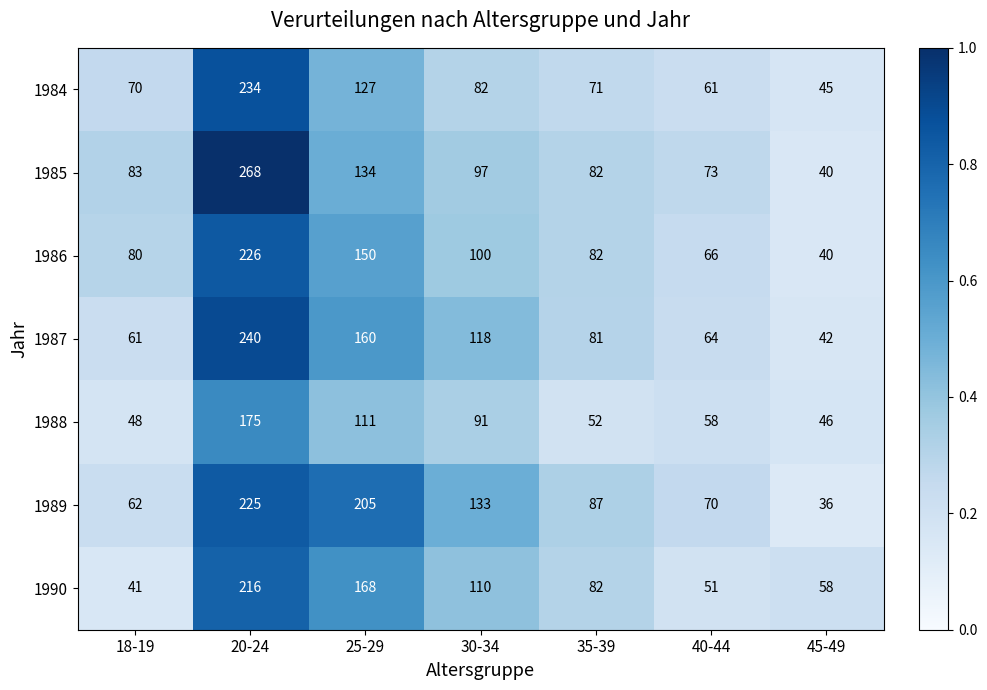

What is the difference between the maximum and minimum values in the 1988 series?

129